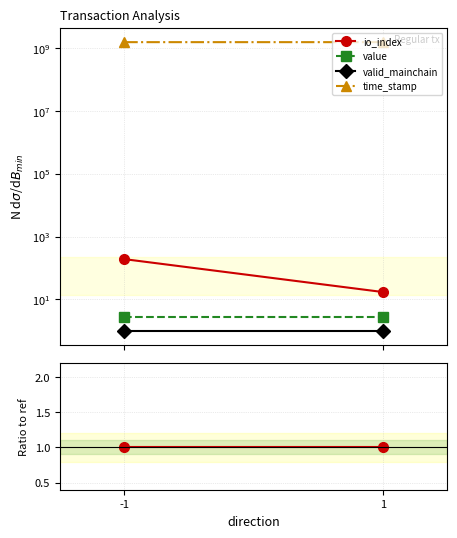

True or false: time_stamp has a value of 8303723.5 at -1.

True